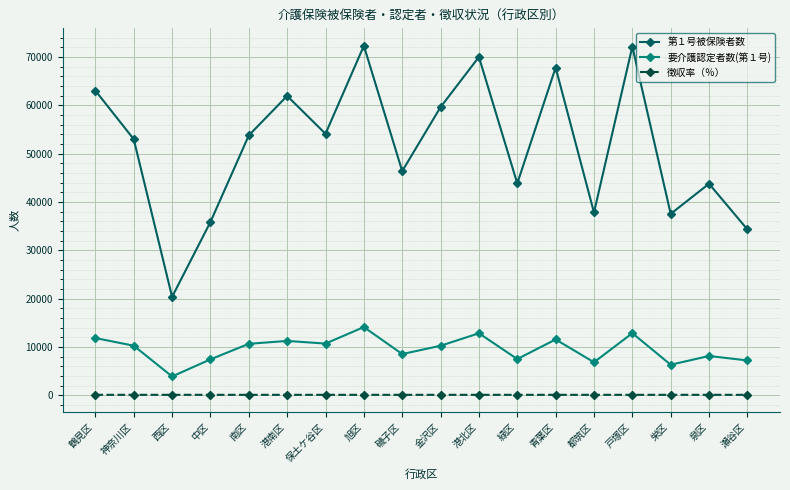

Rank the series by their maximum value, from highest to lowest.

第１号被保険者数, 要介護認定者数(第１号), 徴収率（％）